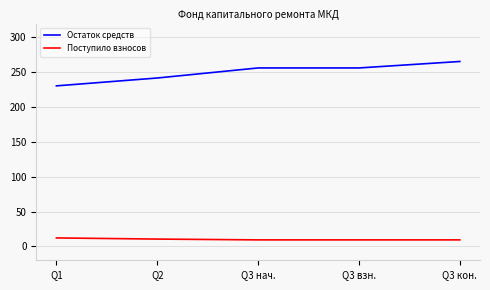

What are all the series names shown in the legend?

Остаток средств, Поступило взносов